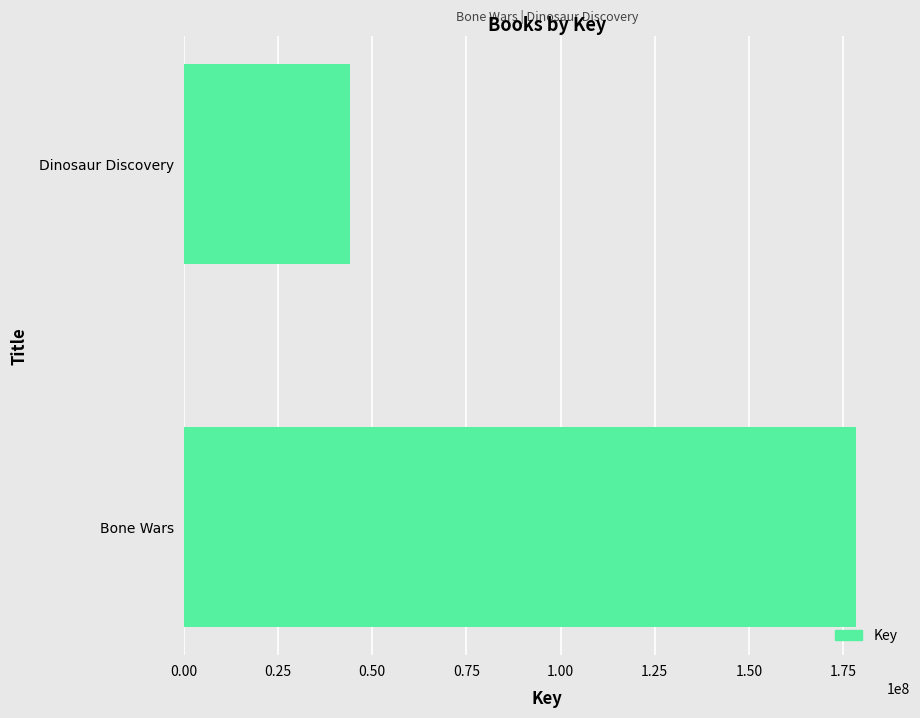

The chart shows a value of 108523661 at Bone Wars. True or false?

False